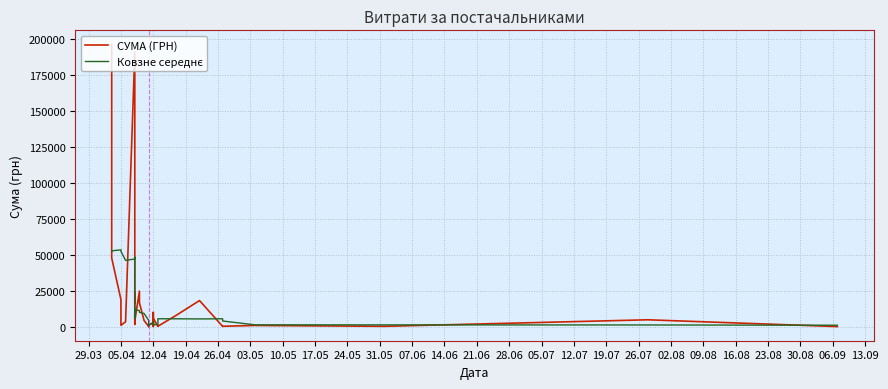

What is the label of the 30th point from the right?

07.06